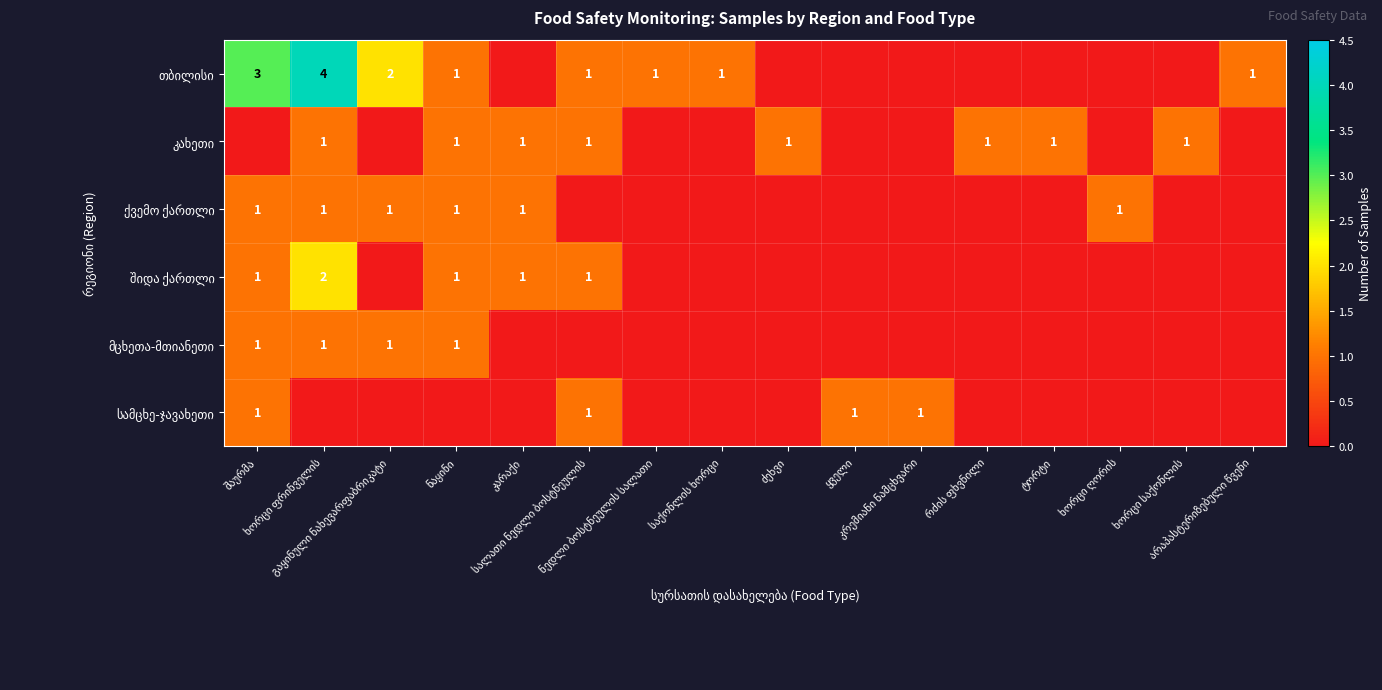

Between საქონლის ხორცი and რძის ფხვნილი, which is larger?

საქონლის ხორცი